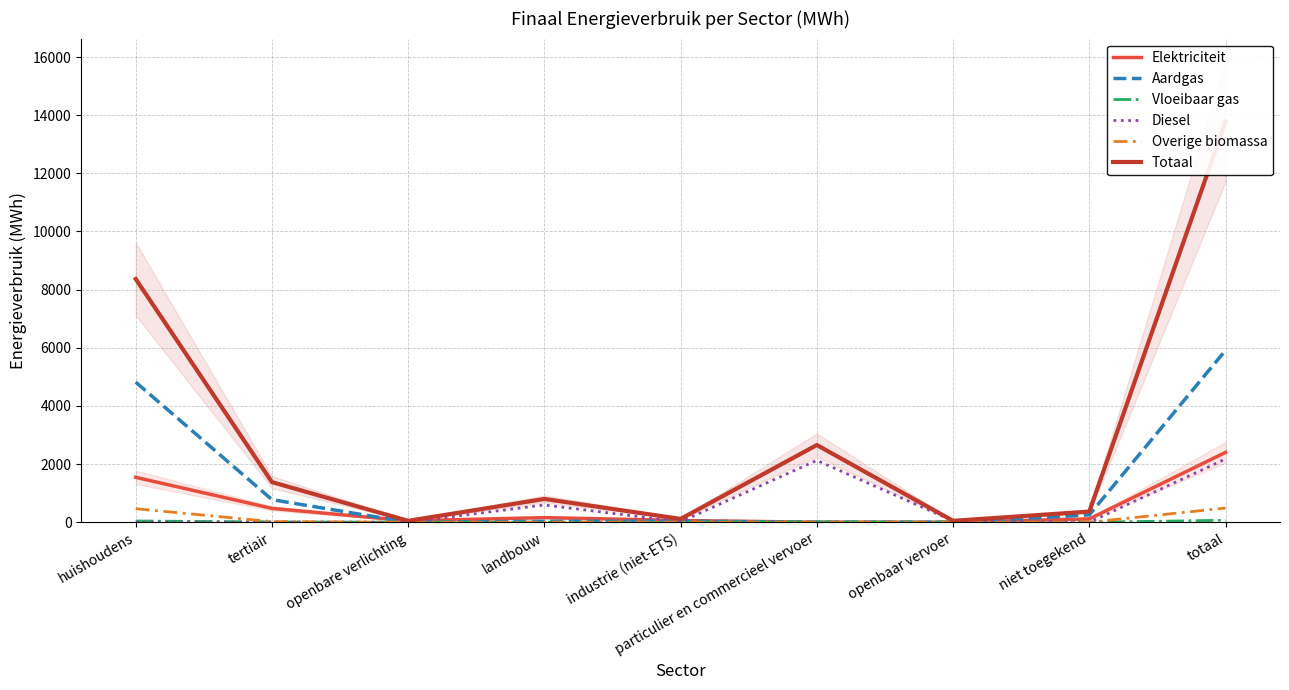

Does the chart have visible grid lines?

Yes